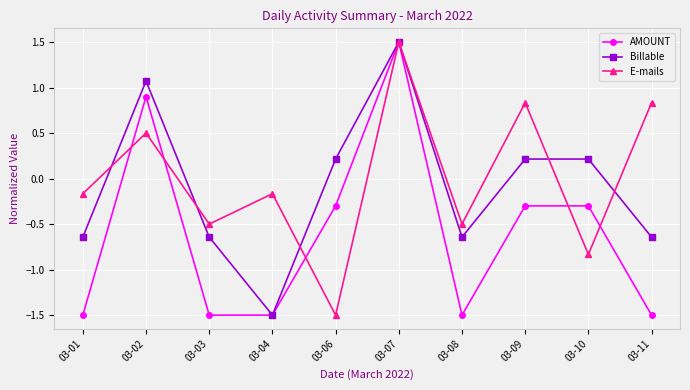

At which category is the sum across all series the highest?

03-07